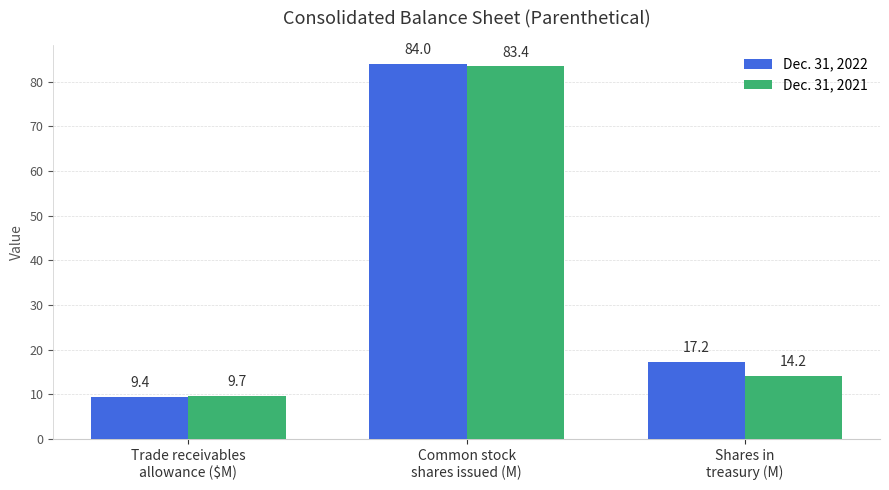

Reading left to right, transcribe all the data shown in this chart.

Dec. 31, 2022: Trade receivables
allowance ($M)=9.4	Common stock
shares issued (M)=84.0	Shares in
treasury (M)=17.2
Dec. 31, 2021: Trade receivables
allowance ($M)=9.7	Common stock
shares issued (M)=83.4	Shares in
treasury (M)=14.2